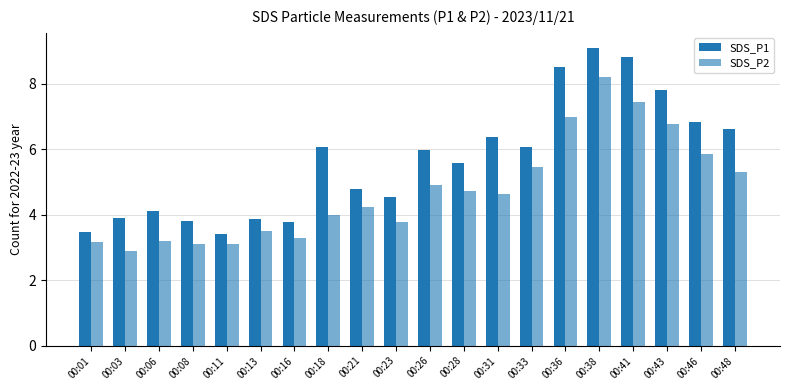

How many distinct data groups are displayed?

2